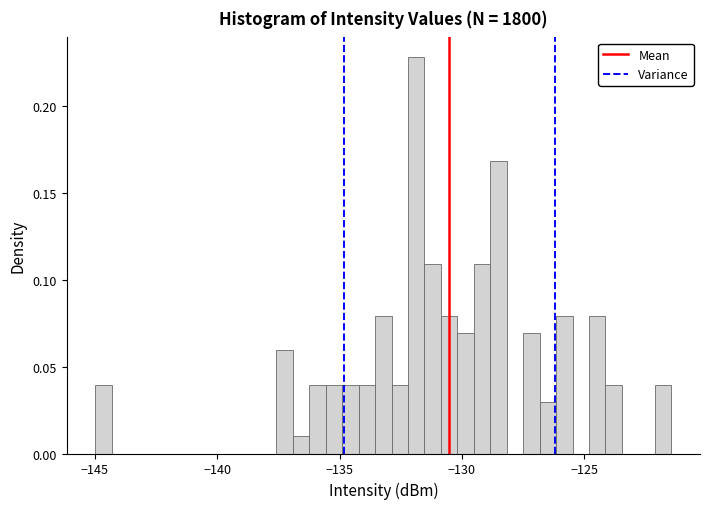

Around what value on the x-axis is the tallest bar? Give the approximate position of its centre, as read against the axis.

-132.0